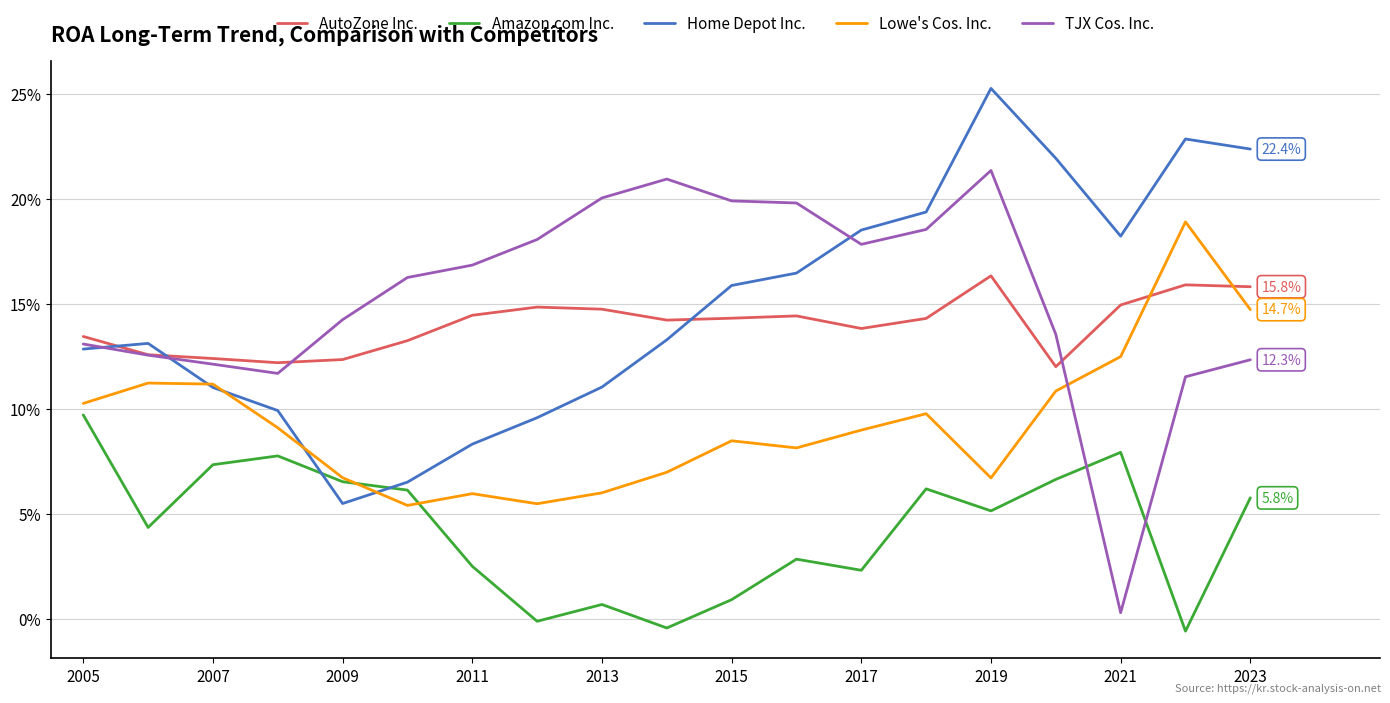

Where is the first local maximum for Lowe's Cos. Inc.?

2007